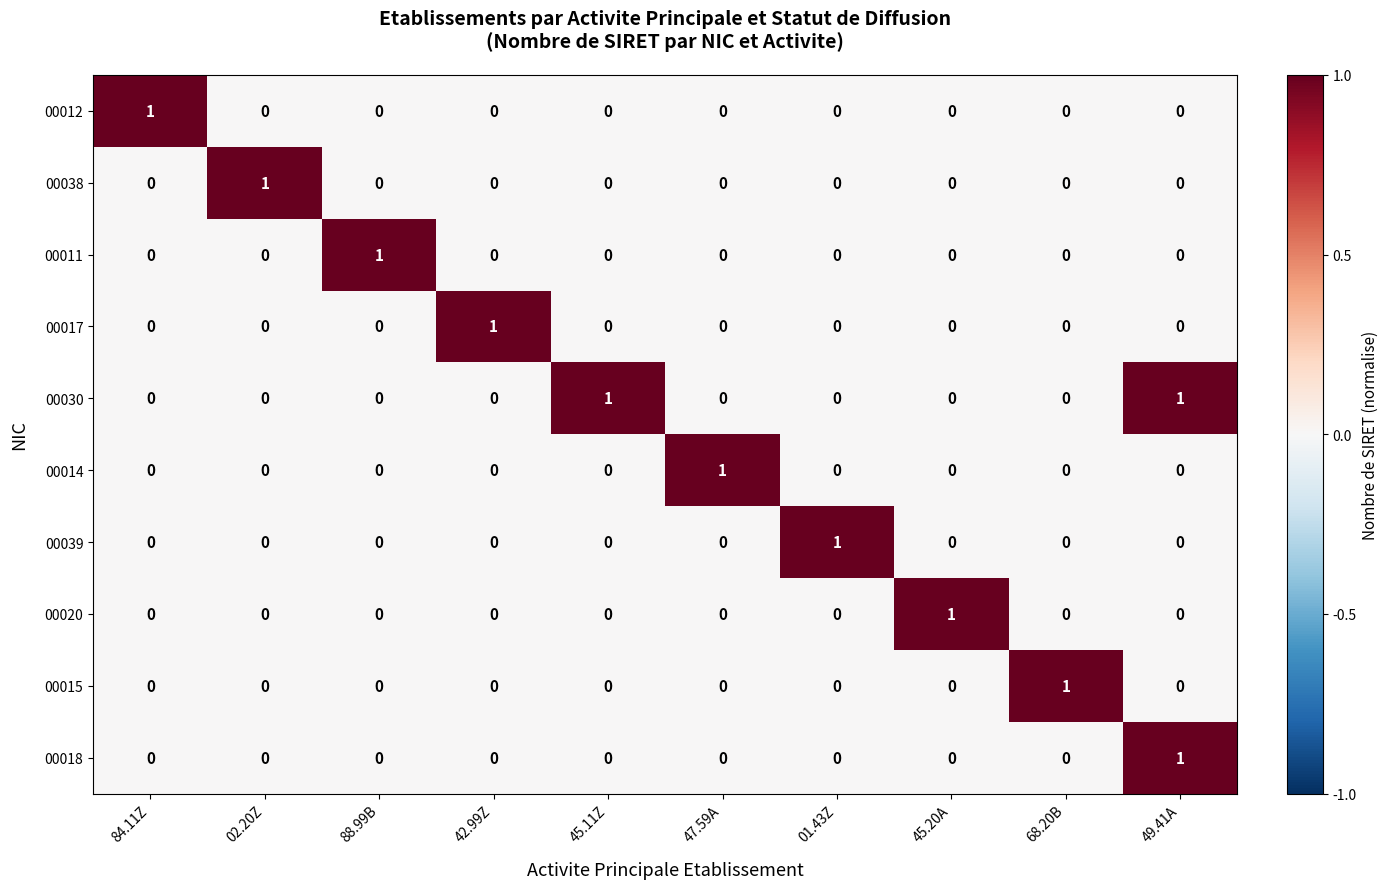

What is the difference between the highest and lowest values at 68.20B?

1